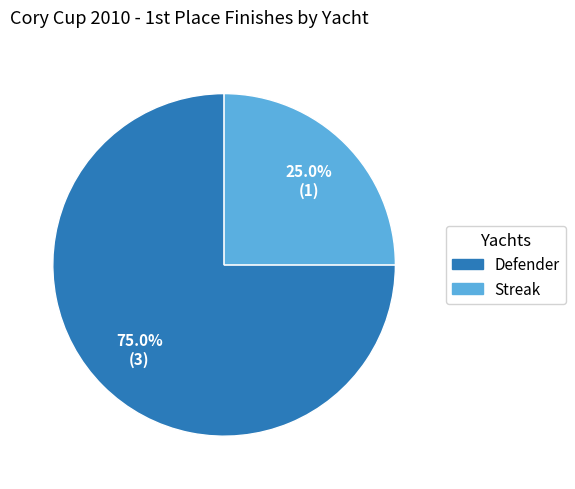

Count the number of slices in the pie.

2